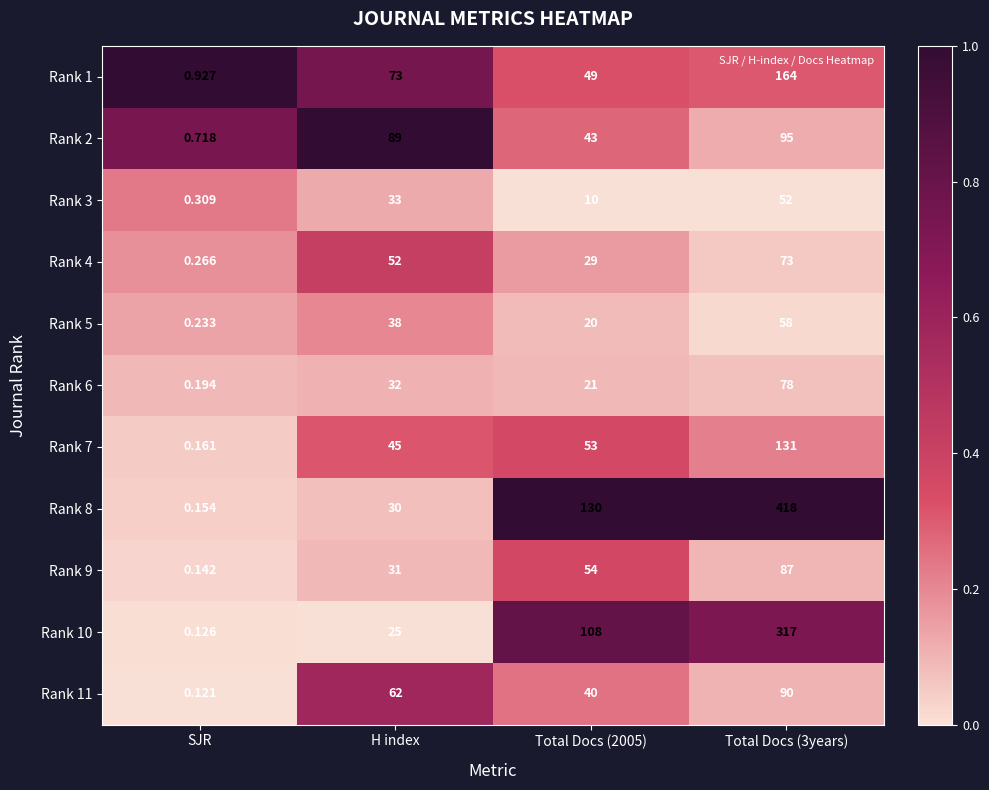

Which category has the lowest value in the Rank 3 series?

SJR